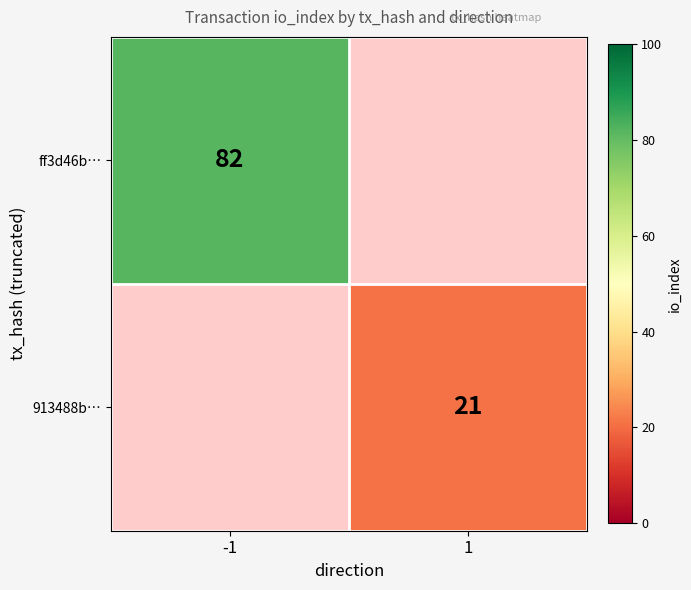

The value of 913488b… at 1 is 29.6. True or false?

False